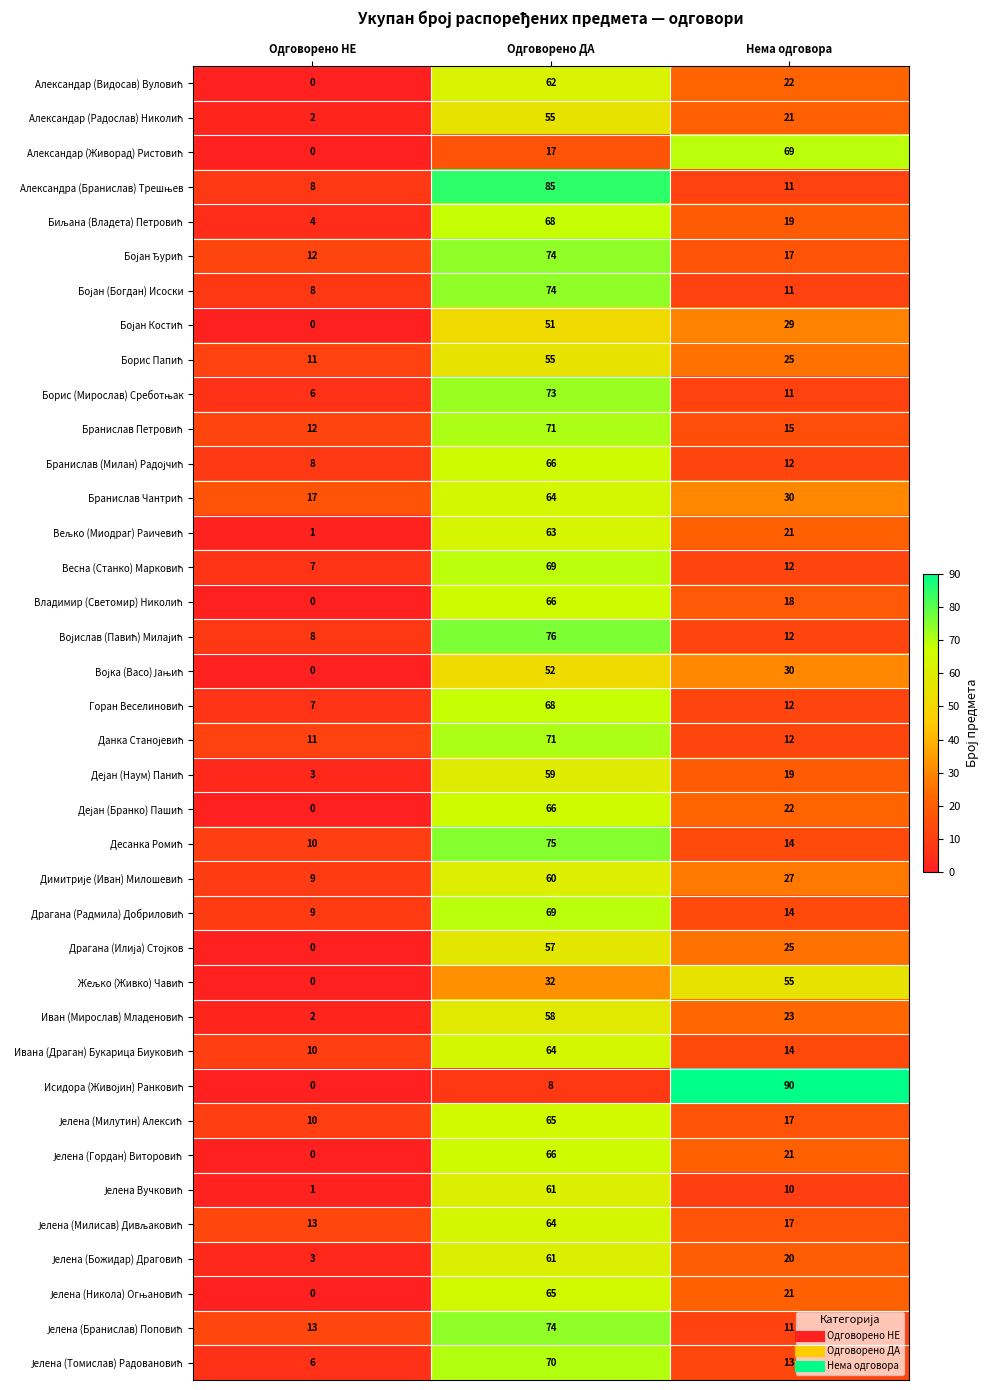

At which category does the chart reach its minimum across all series?

Одговорено НЕ